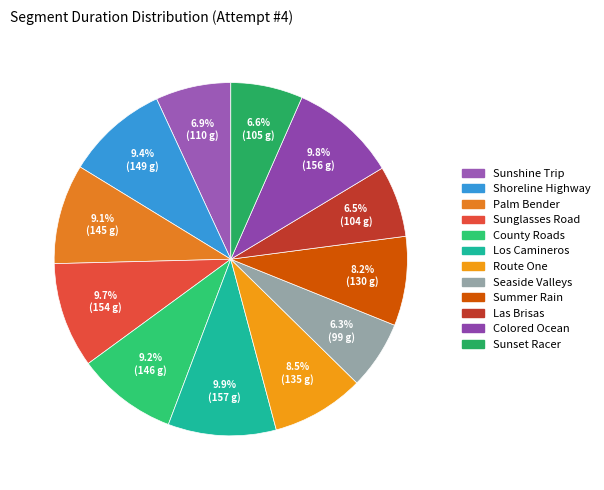

True or false: Colored Ocean accounts for 10% of the total.

True